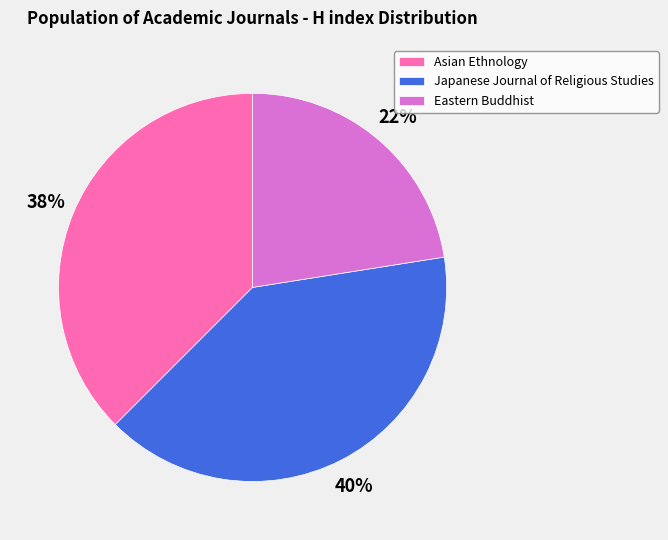

What percentage is the Japanese Journal of Religious Studies slice, to the nearest percent?

40%